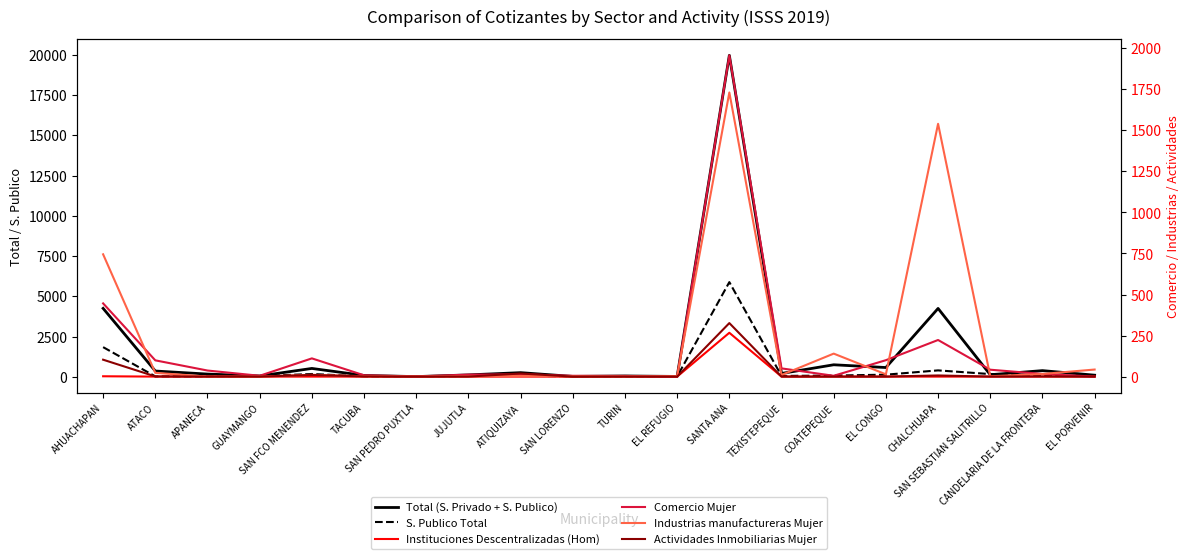

Which series changed the most between ATACO and TACUBA?

Total (S. Privado + S. Publico)